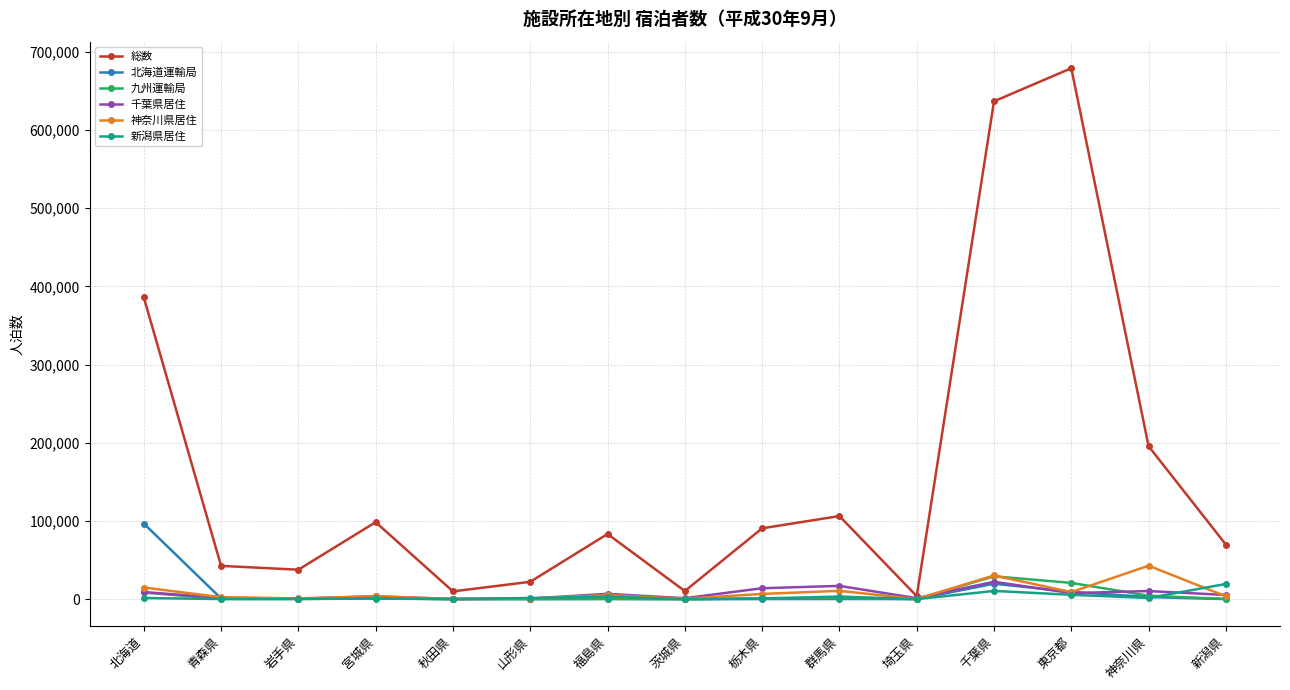

What is the highest value of the 神奈川県居住 series?

42821